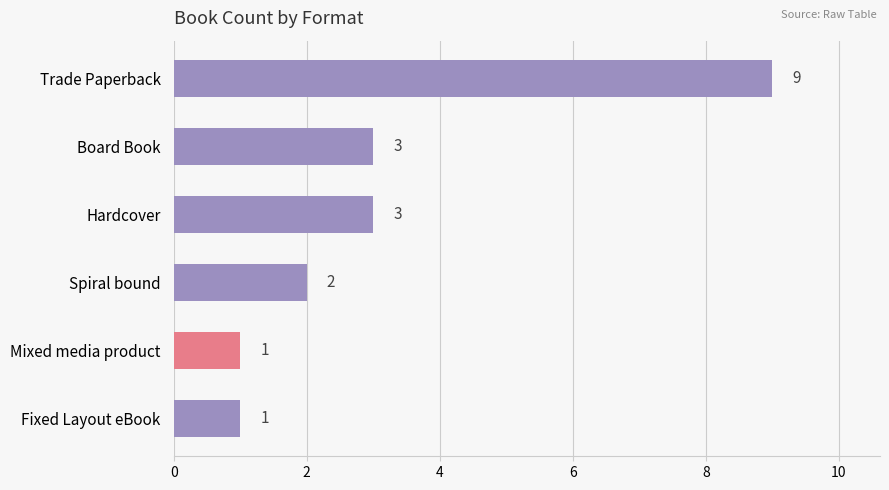

True or false: the data shows 3 at Board Book.

True